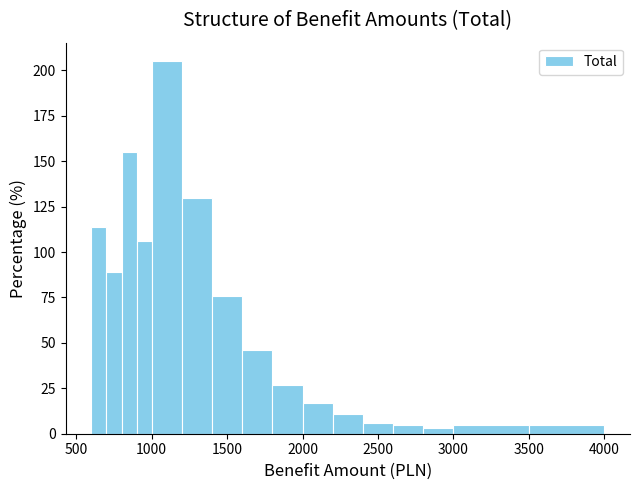

Around what value on the x-axis is the tallest bar? Give the approximate position of its centre, as read against the axis.

1100